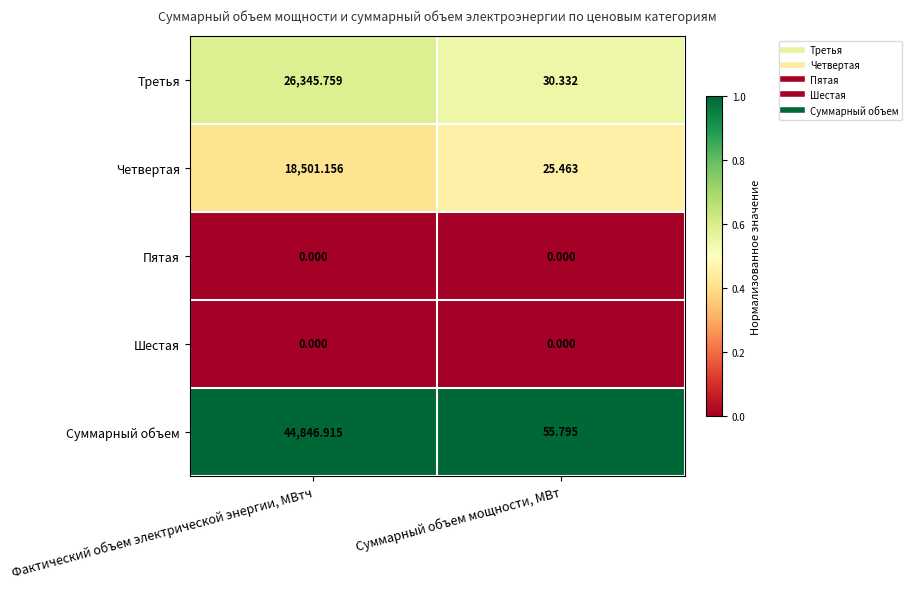

Which category has the highest value across all series?

Фактический объем электрической энергии, МВтч